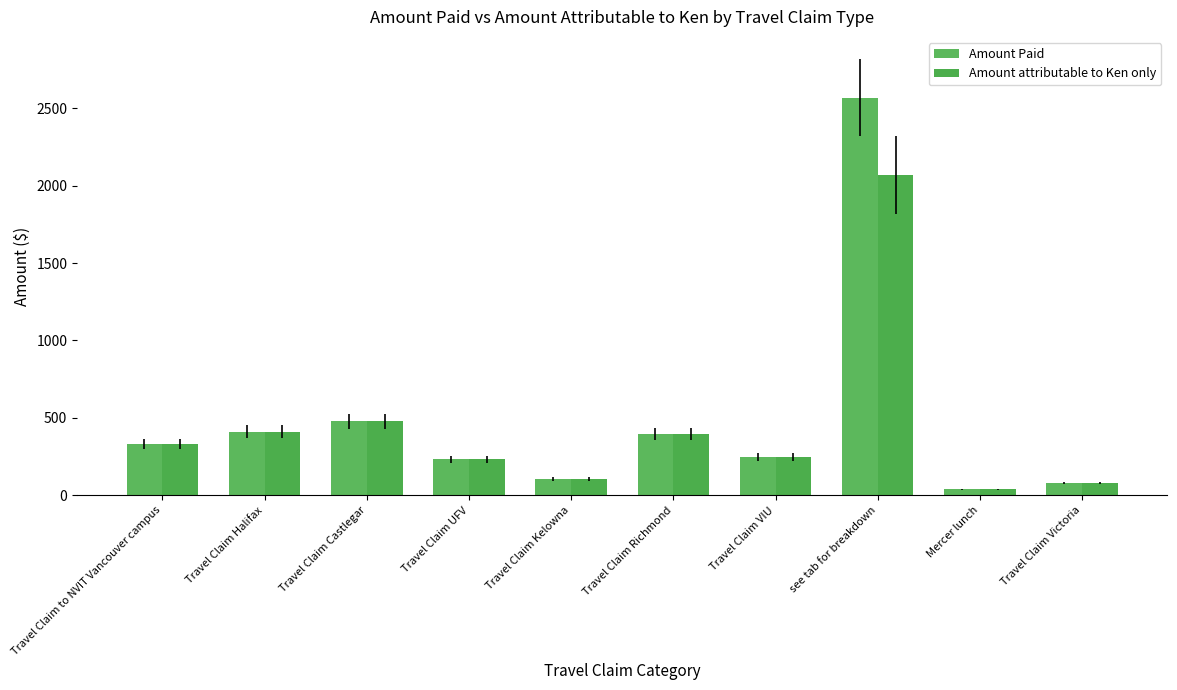

Where is Amount Paid nearest to the value 1303?

Travel Claim Castlegar